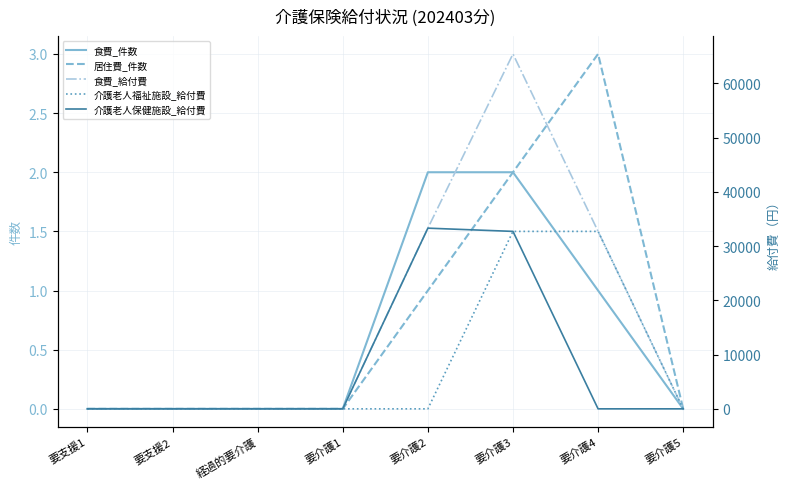

What is the label of the 5th point from the left?

要介護2